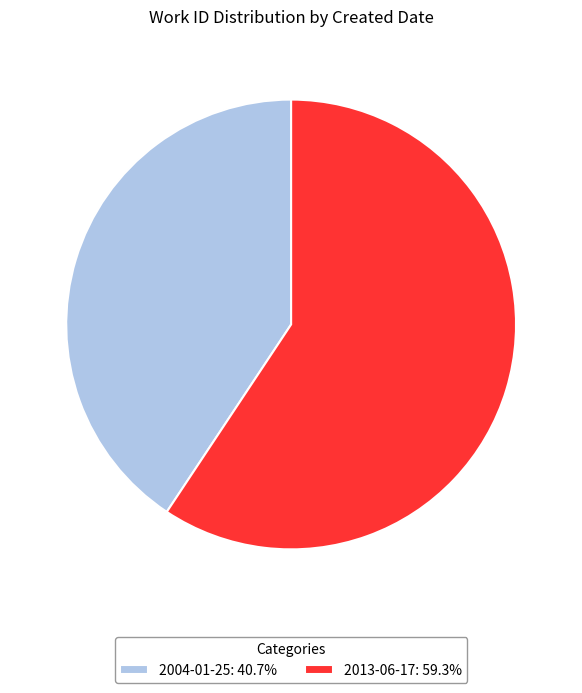

What is the smallest slice in the pie chart?

2004-01-25